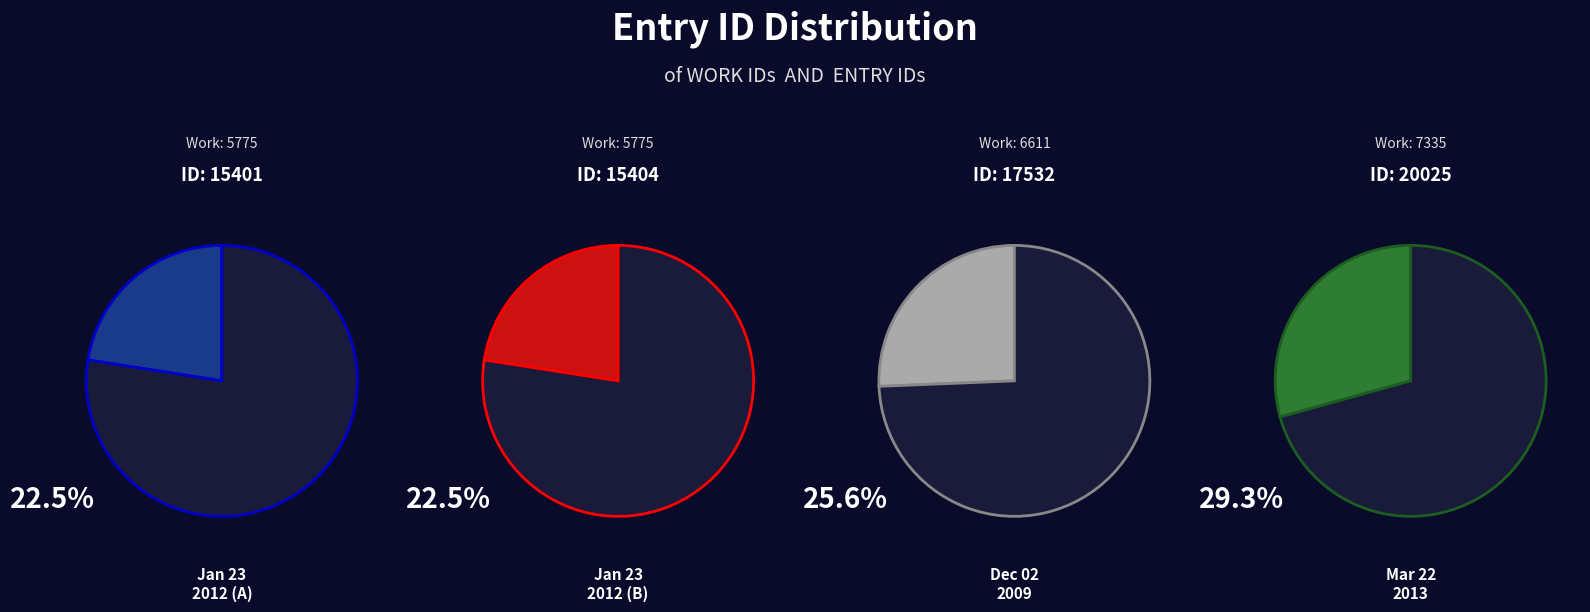

Is there a majority slice in this chart?

No